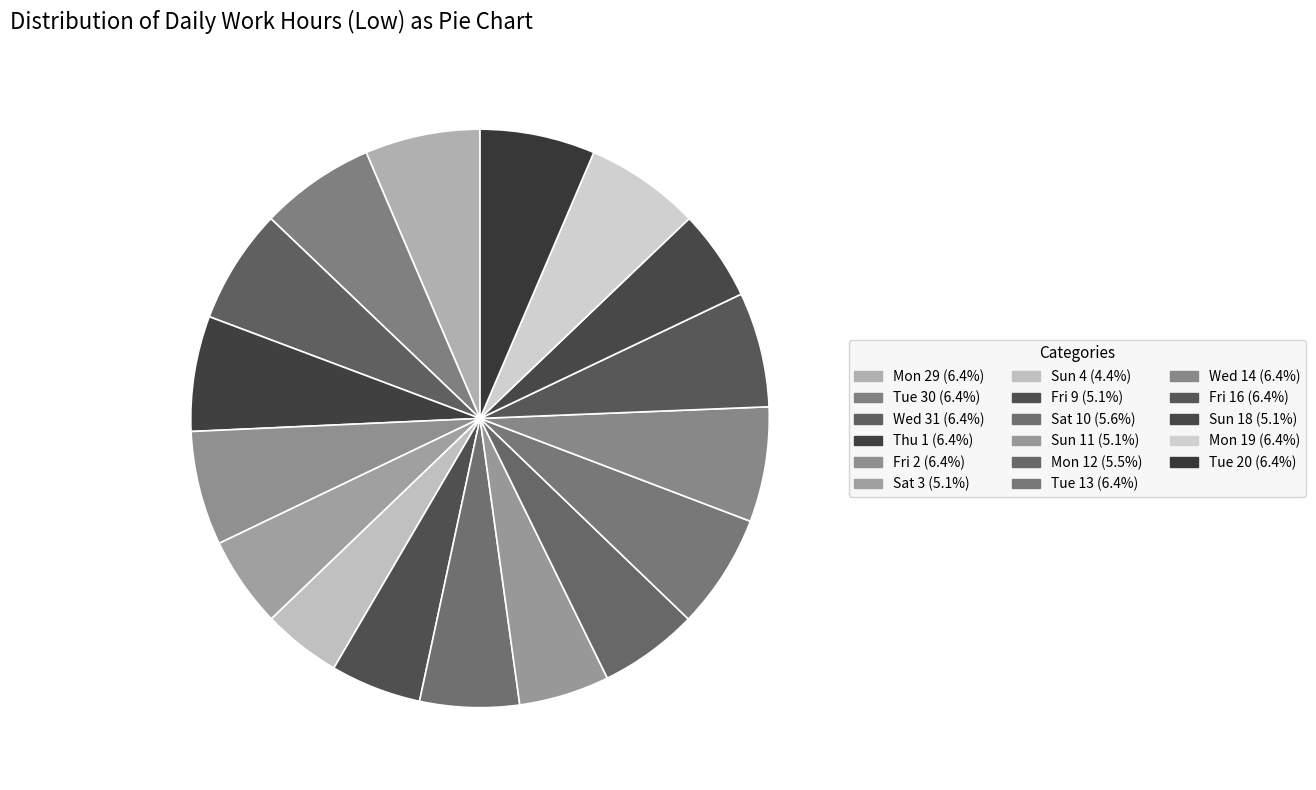

Combined, what portion of the pie is Sun 4 and Fri 9?

9.5%